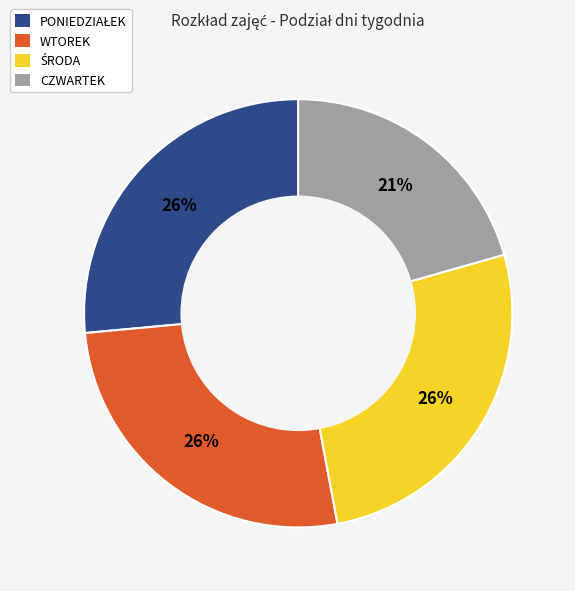

To the nearest percent, what is the average slice percentage?

25%